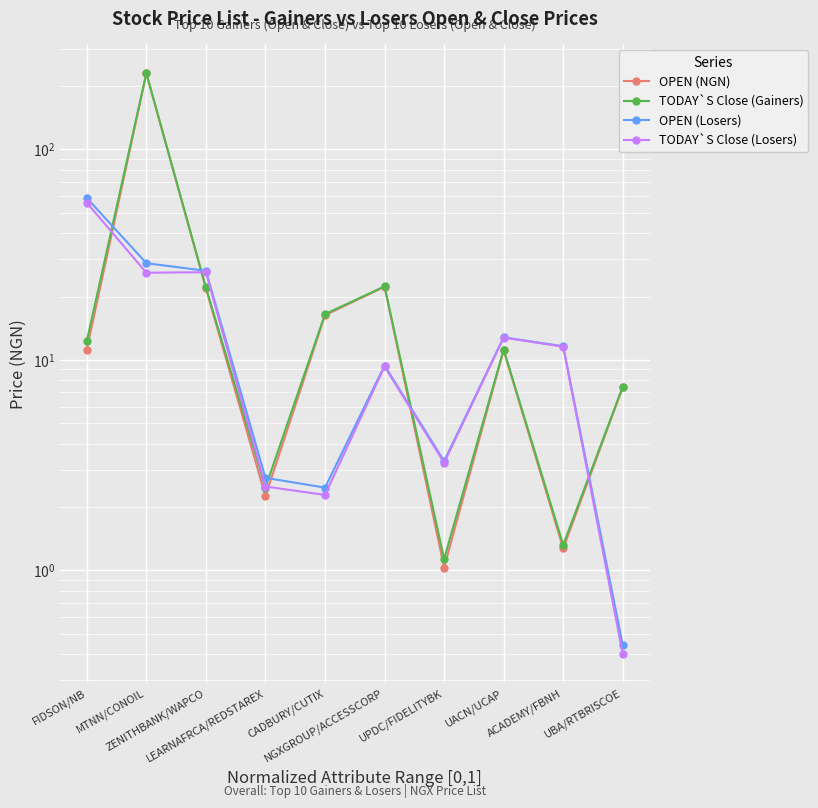

What is the greatest value displayed?

230.3